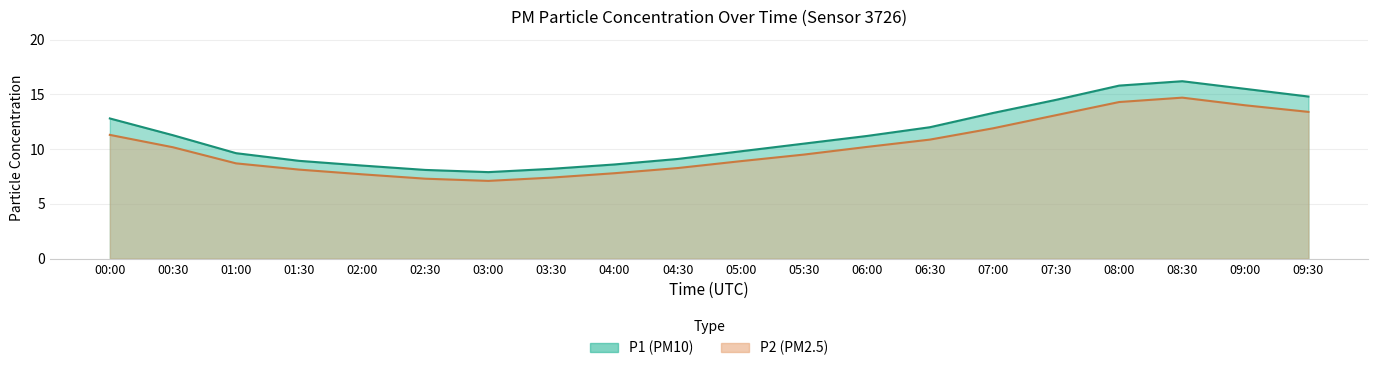

Where is the first local maximum for P1?

08:30